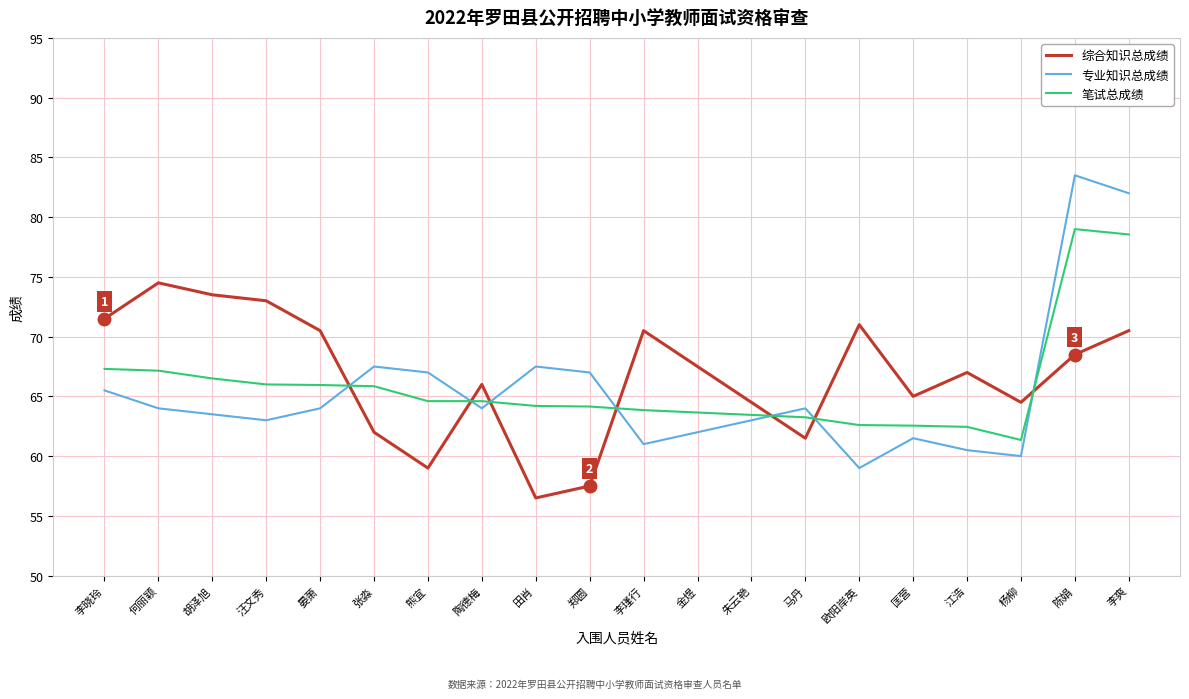

What position from the left is 江浩?

17